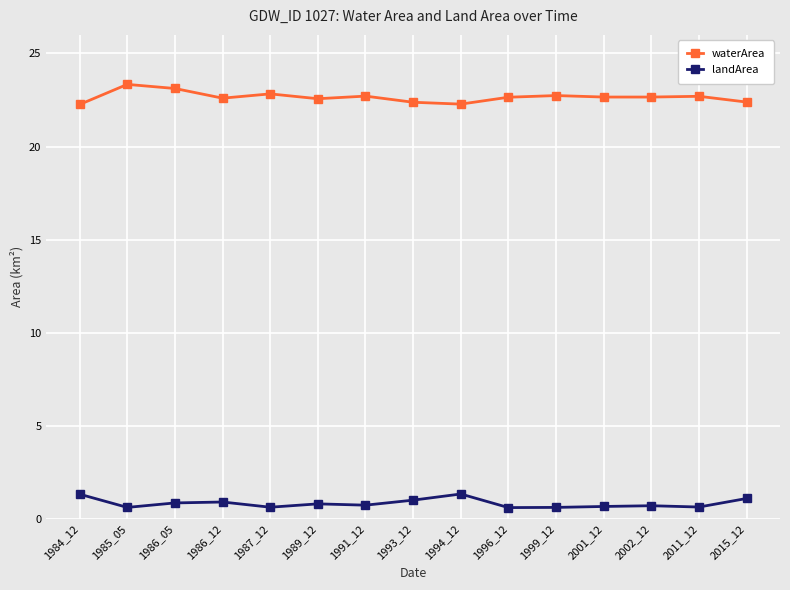

What is the difference between the waterArea values at 1989_12 and 1987_12?

0.3